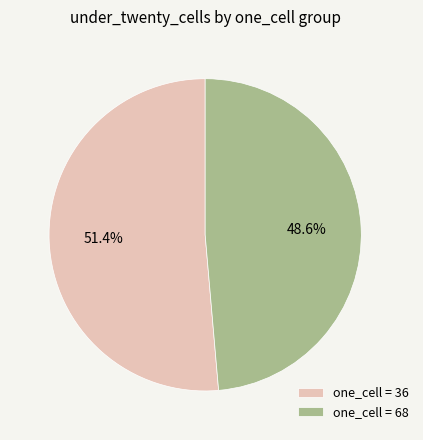

Rank the categories by value from lowest to highest.

one_cell = 68, one_cell = 36